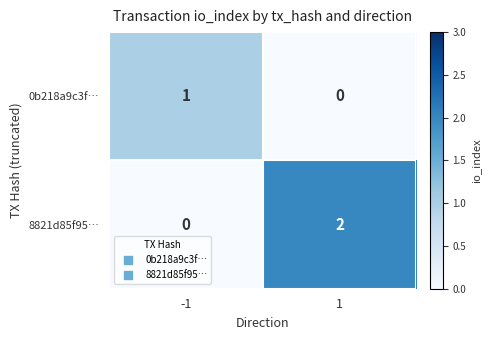

List the series in order of their overall mean, highest first.

8821d85f95…, 0b218a9c3f…